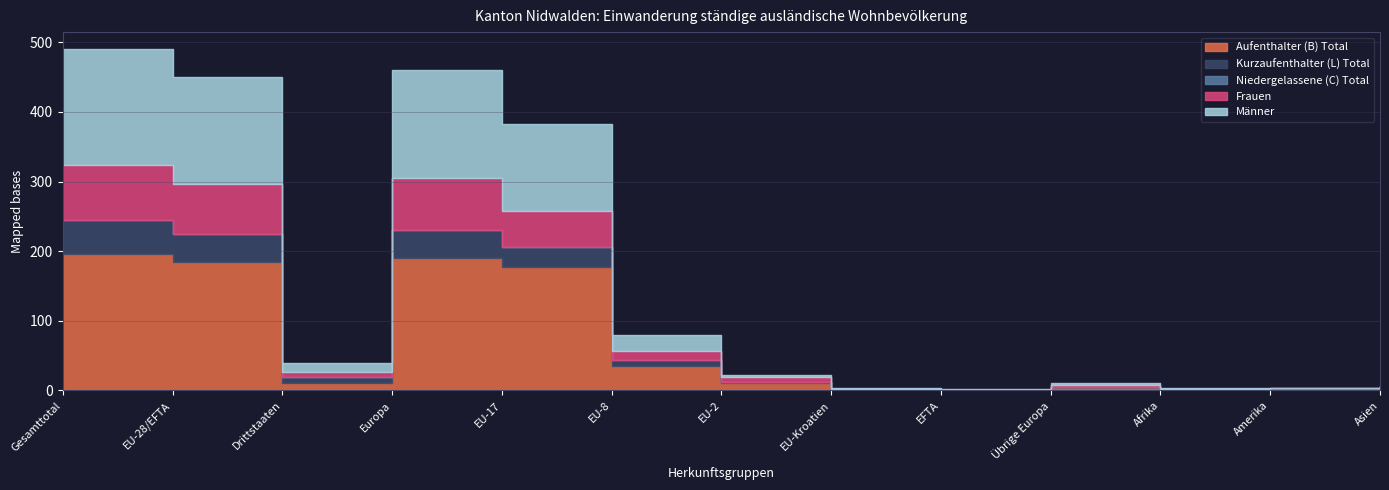

List the series in order of their overall mean, highest first.

Aufenthalter (B) Total, Männer, Frauen, Kurzaufenthalter (L) Total, Niedergelassene (C) Total